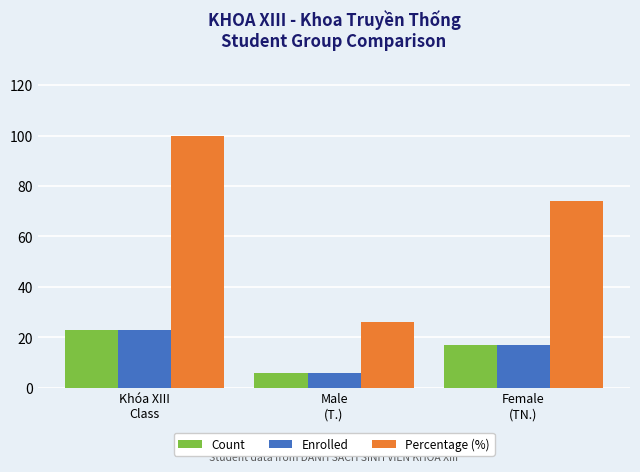

How many bars are there in total?

9